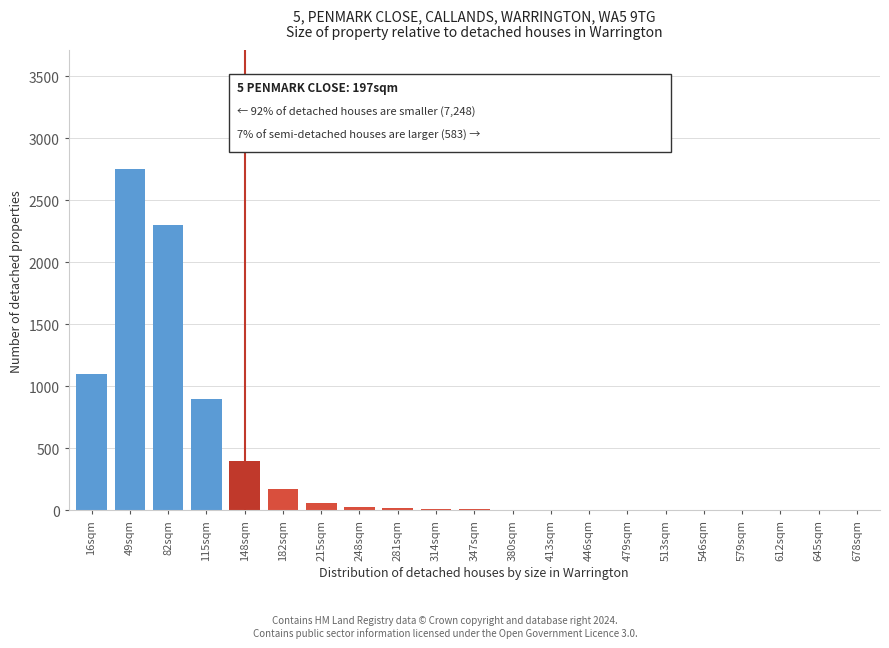

Approximately how many times larger is the value at 82sqm compared to 115sqm?

2.6